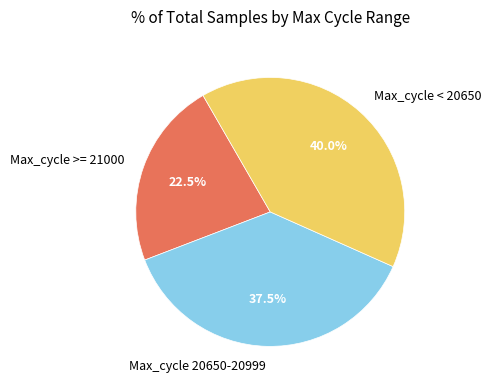

Rank the categories by value from lowest to highest.

Max_cycle >= 21000, Max_cycle 20650-20999, Max_cycle < 20650